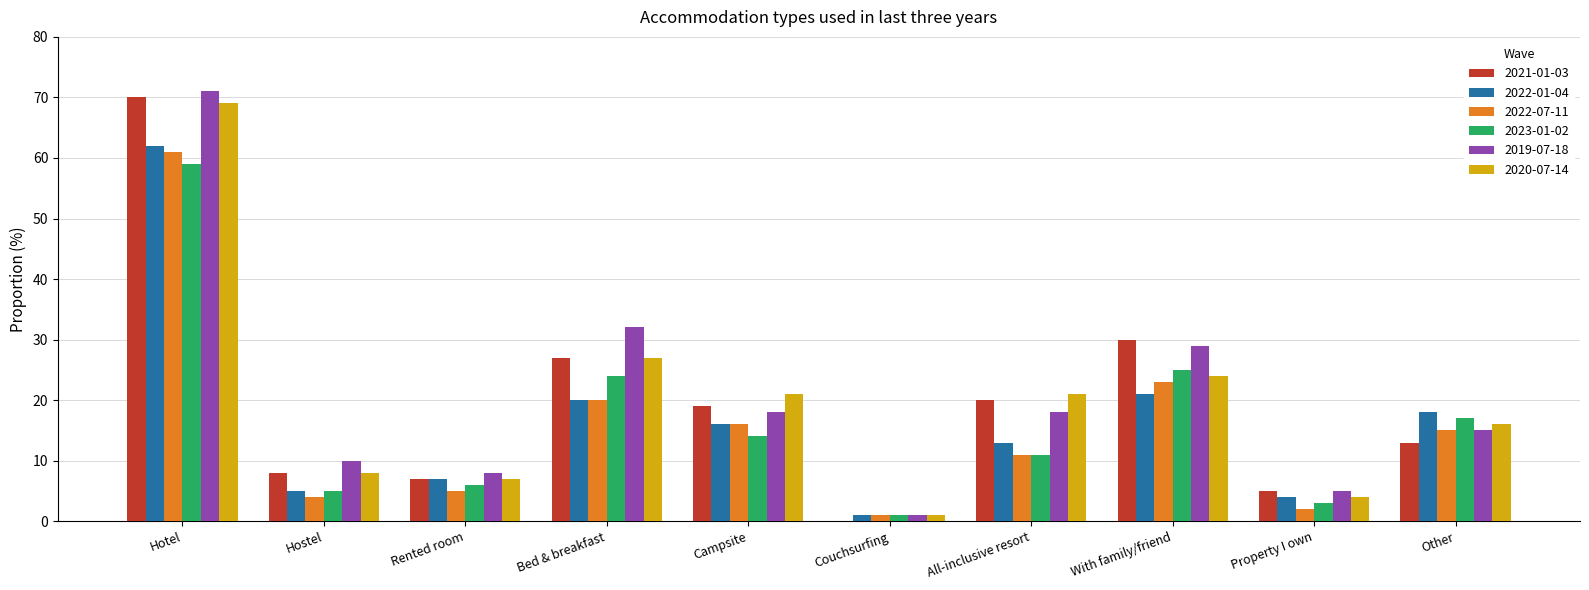

Reading right to left, extract all data points from this chart.

2021-01-03: Other=13.0	Property I own=5.0	With family/friend=30.0	All-inclusive resort=20.0	Couchsurfing=0.0	Campsite=19.0	Bed & breakfast=27.0	Rented room=7.0	Hostel=8.0	Hotel=70.0
2022-01-04: Other=18.0	Property I own=4.0	With family/friend=21.0	All-inclusive resort=13.0	Couchsurfing=1.0	Campsite=16.0	Bed & breakfast=20.0	Rented room=7.0	Hostel=5.0	Hotel=62.0
2022-07-11: Other=15.0	Property I own=2.0	With family/friend=23.0	All-inclusive resort=11.0	Couchsurfing=1.0	Campsite=16.0	Bed & breakfast=20.0	Rented room=5.0	Hostel=4.0	Hotel=61.0
2023-01-02: Other=17.0	Property I own=3.0	With family/friend=25.0	All-inclusive resort=11.0	Couchsurfing=1.0	Campsite=14.0	Bed & breakfast=24.0	Rented room=6.0	Hostel=5.0	Hotel=59.0
2019-07-18: Other=15.0	Property I own=5.0	With family/friend=29.0	All-inclusive resort=18.0	Couchsurfing=1.0	Campsite=18.0	Bed & breakfast=32.0	Rented room=8.0	Hostel=10.0	Hotel=71.0
2020-07-14: Other=16.0	Property I own=4.0	With family/friend=24.0	All-inclusive resort=21.0	Couchsurfing=1.0	Campsite=21.0	Bed & breakfast=27.0	Rented room=7.0	Hostel=8.0	Hotel=69.0